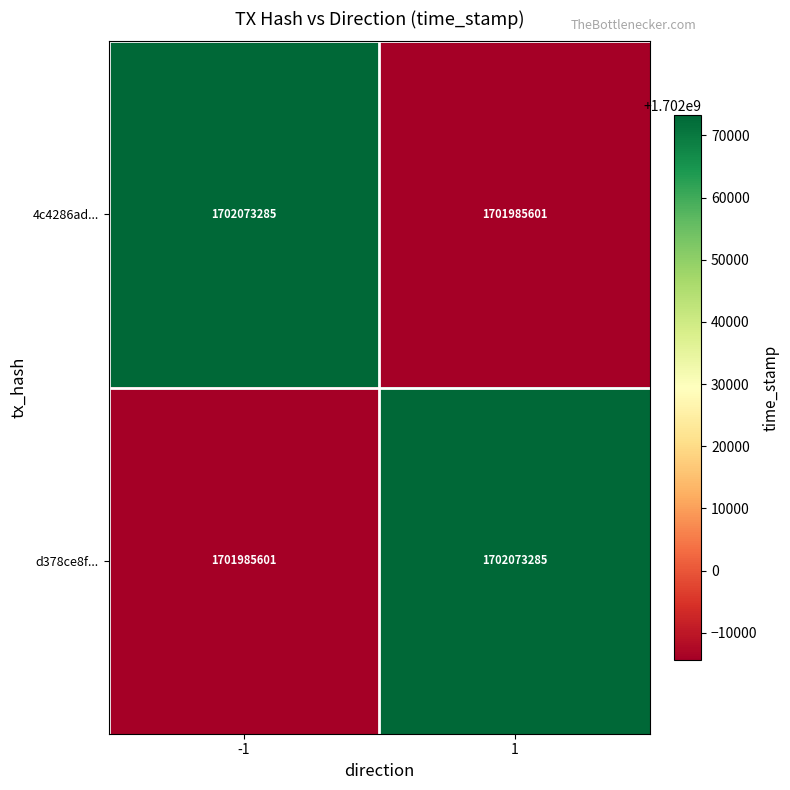

Rank the categories by d378ce8f... value from highest to lowest.

1, -1